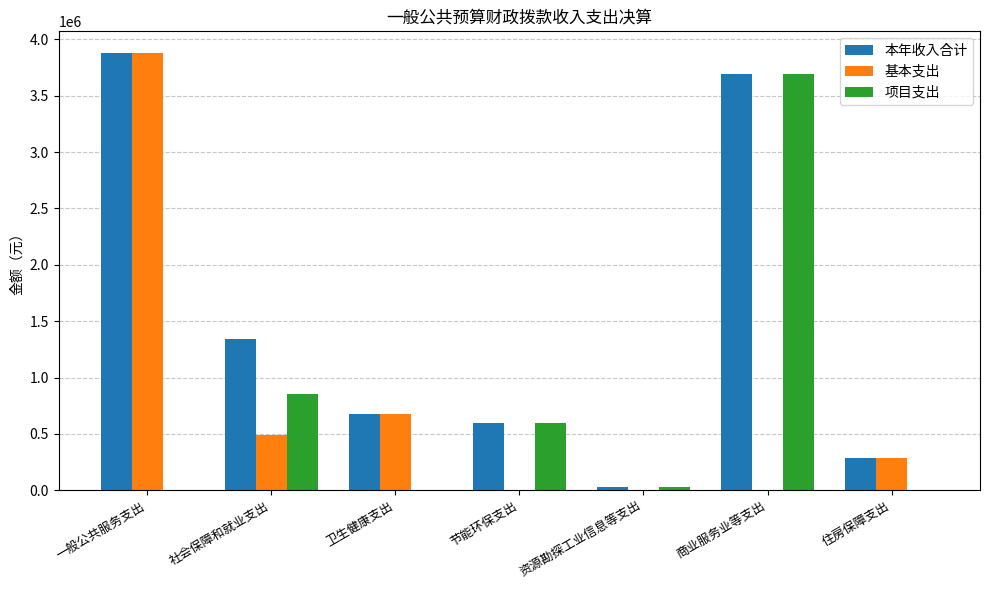

Are the bars grouped side by side (vs. stacked)?

Yes